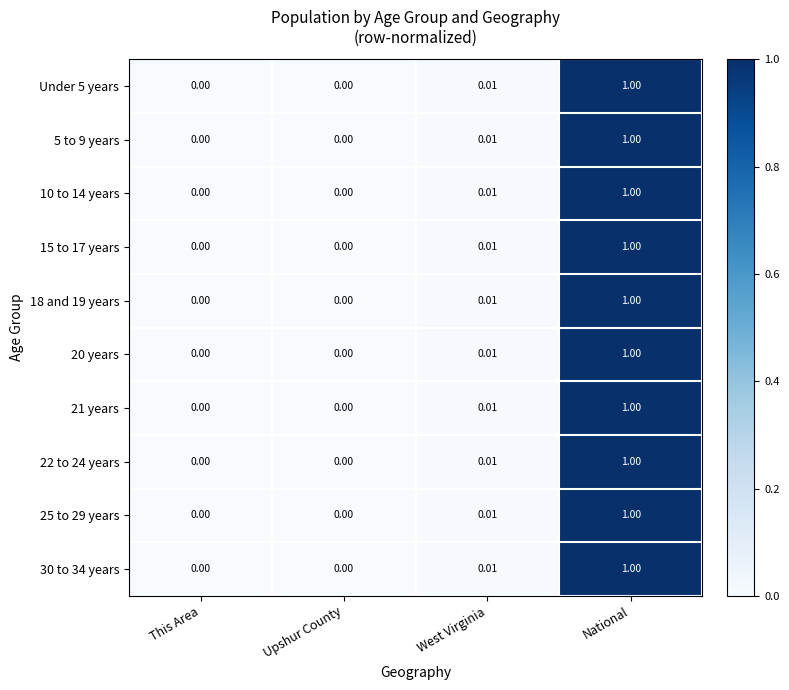

Which category has the highest value in the 10 to 14 years series?

National